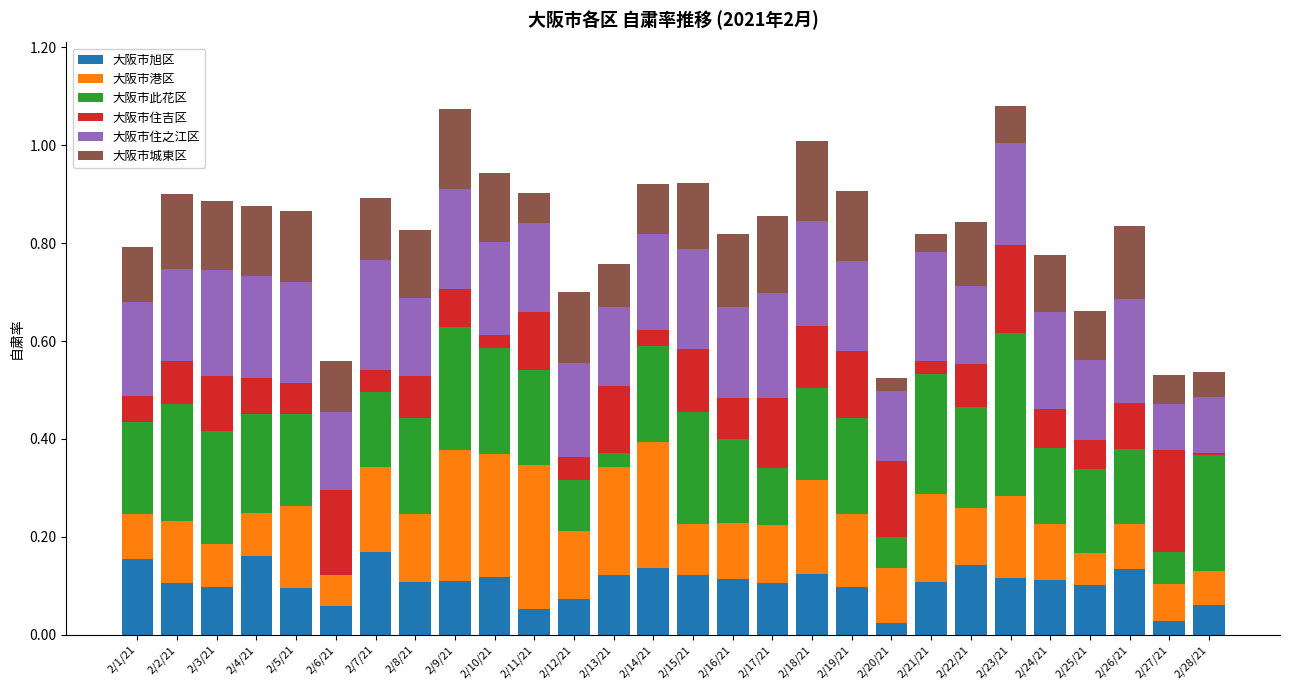

Is it true that 大阪市旭区 equals 0.1 at 2/17/21?

True